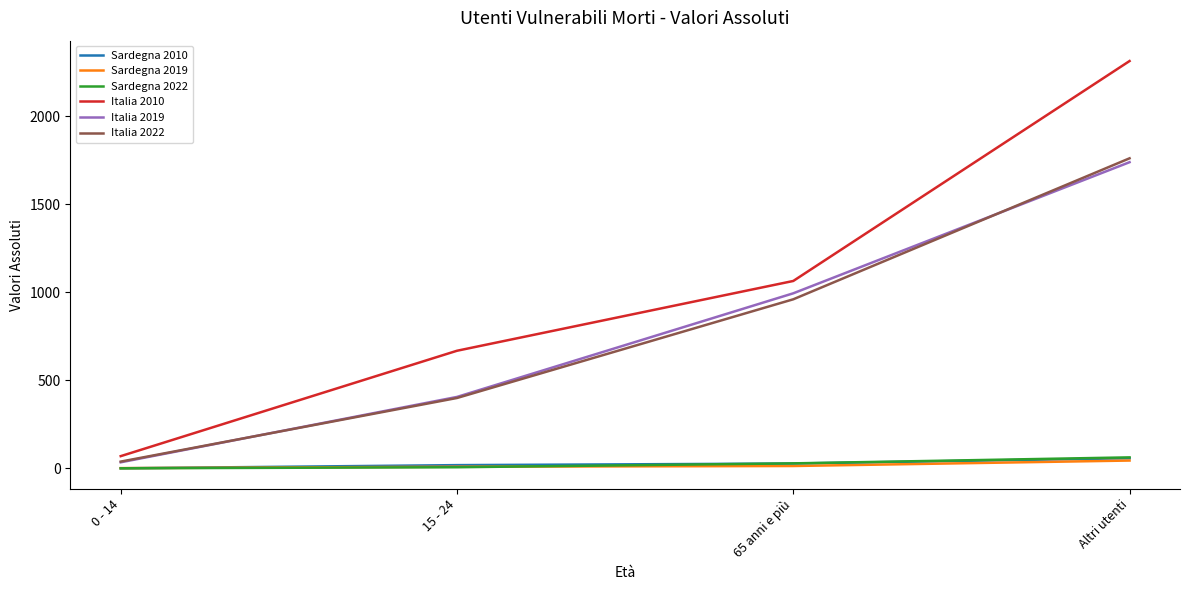

At which label does Italia 2019 reach its peak?

Altri utenti